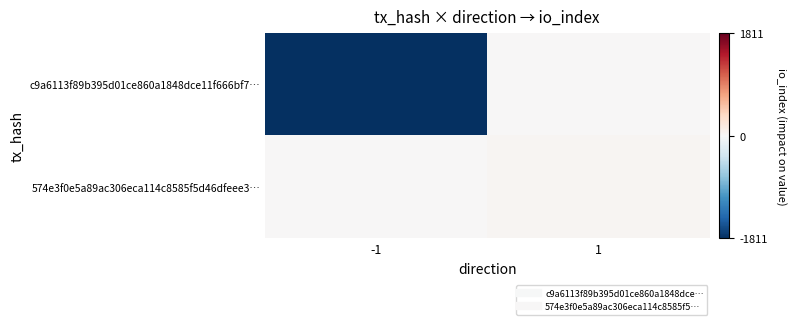

Which category has the highest value across all series?

1